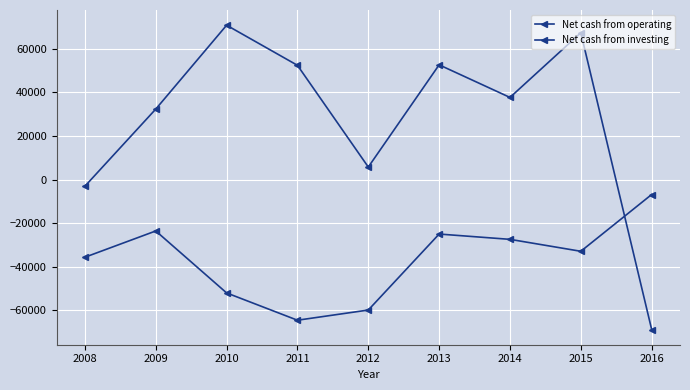

Between which two adjacent categories do Net cash from operating and Net cash from investing first intersect?

2015 and 2016